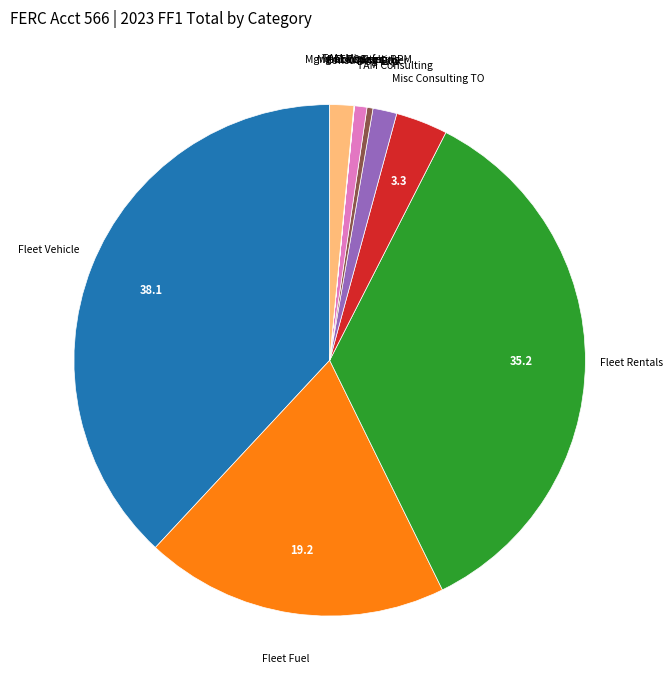

Is there any slice that represents more than half of the pie?

No